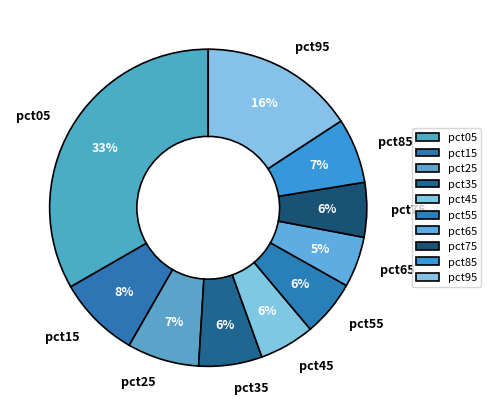

Which slice is the largest?

pct05